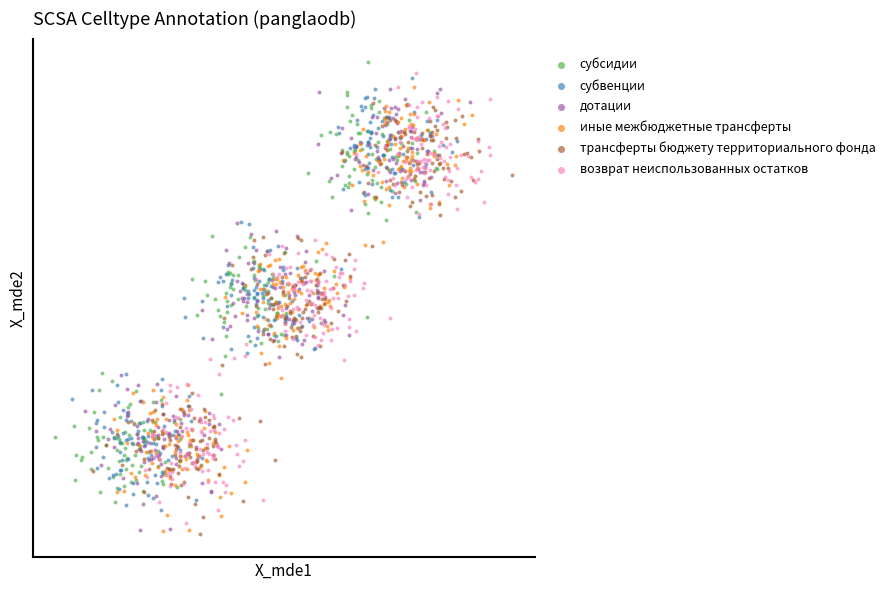

What are all the series names shown in the legend?

субсидии, субвенции, дотации, иные межбюджетные трансферты, трансферты бюджету территориального фонда, возврат неиспользованных остатков